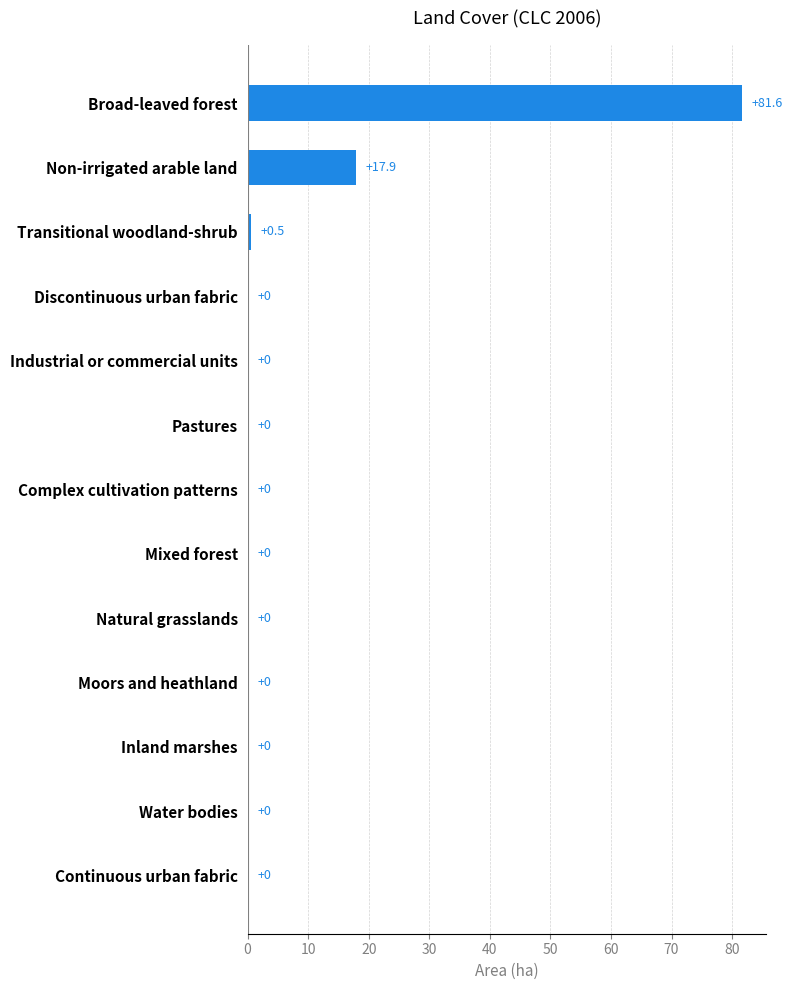

Reading bottom to top, list all the values displayed in this chart.

Continuous urban fabric=0.0	Water bodies=0.0	Inland marshes=0.0	Moors and heathland=0.0	Natural grasslands=0.0	Mixed forest=0.0	Complex cultivation patterns=0.0	Pastures=0.0	Industrial or commercial units=0.0	Discontinuous urban fabric=0.0	Transitional woodland-shrub=0.5	Non-irrigated arable land=17.9	Broad-leaved forest=81.6